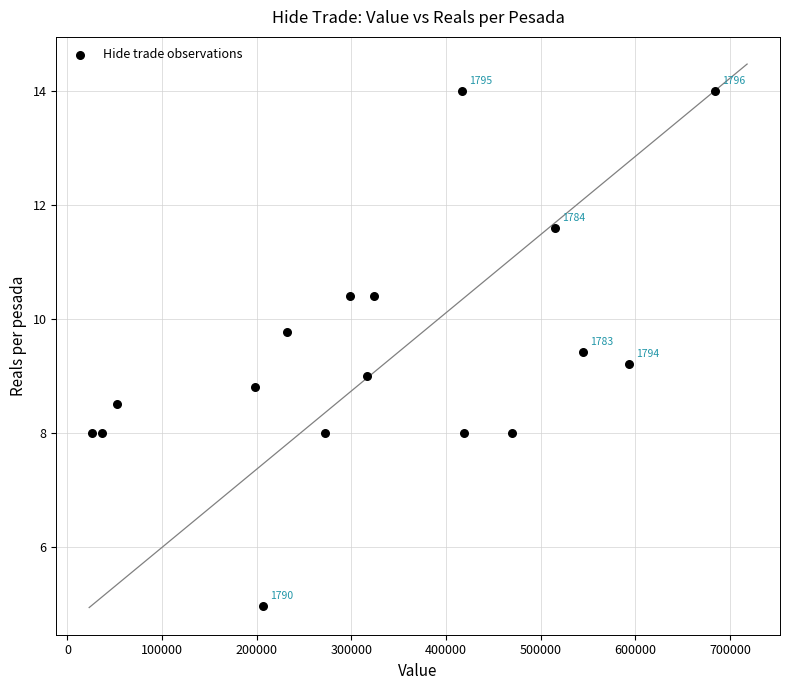

What is the range of X values (max minus min)?

658305.0